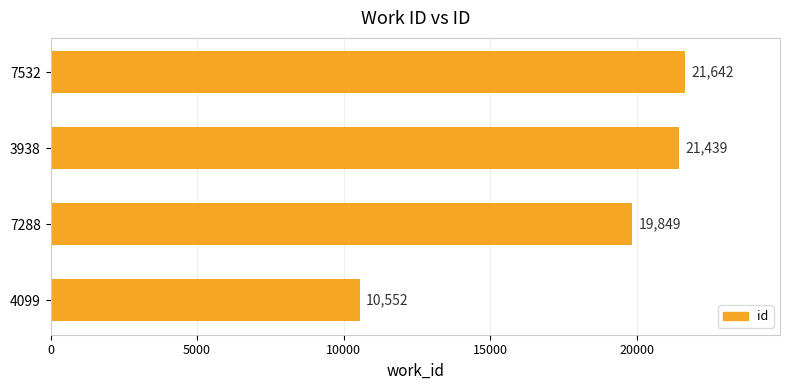

Is it true that the value at 4099 is 18057?

False